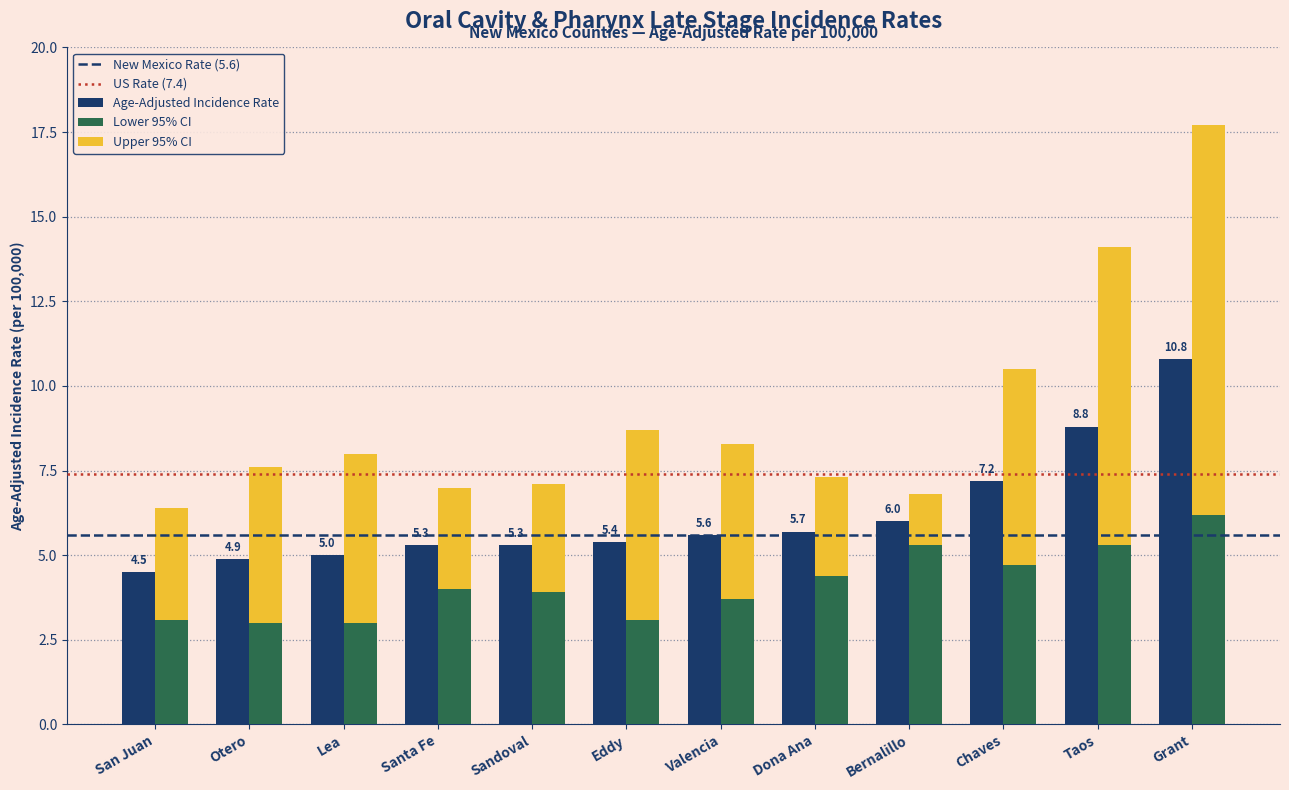

What is the difference between the maximum and minimum values in the Lower 95% CI series?

3.2